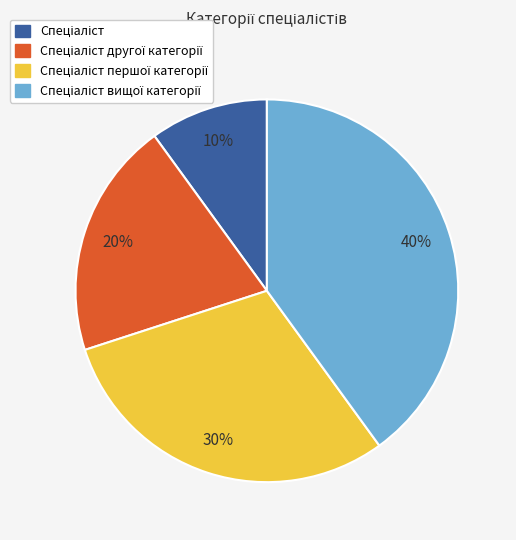

To the nearest percent, what is the average slice percentage?

25%